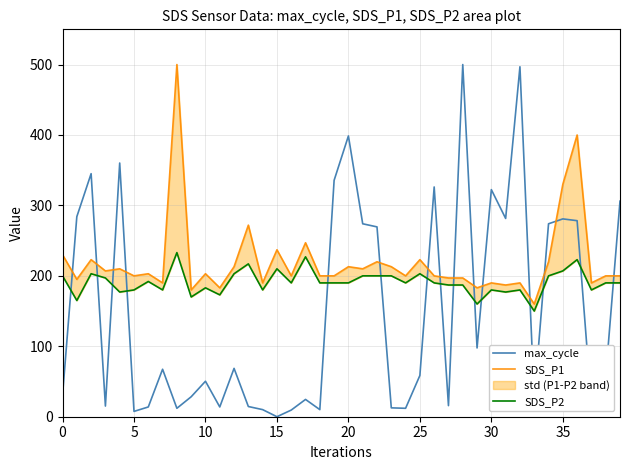

The max_cycle series shows 28.3 at 9. True or false?

True